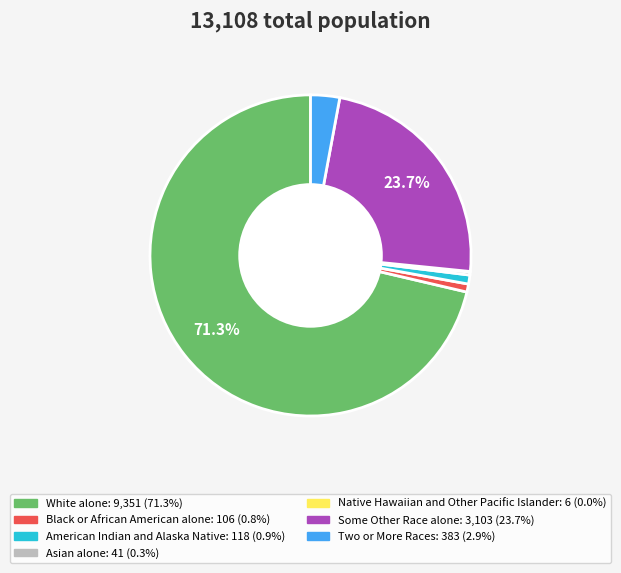

What percentage is the Black or African American alone slice, to the nearest percent?

1%